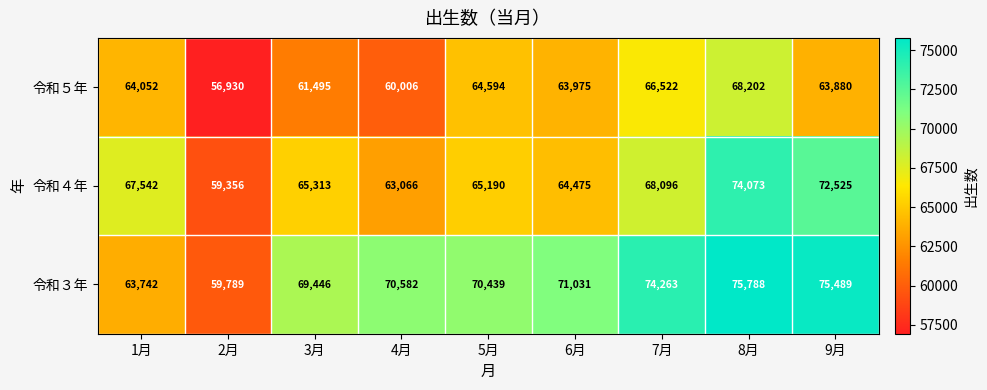

True or false: 令和４年 has a value of 33562 at 7月.

False